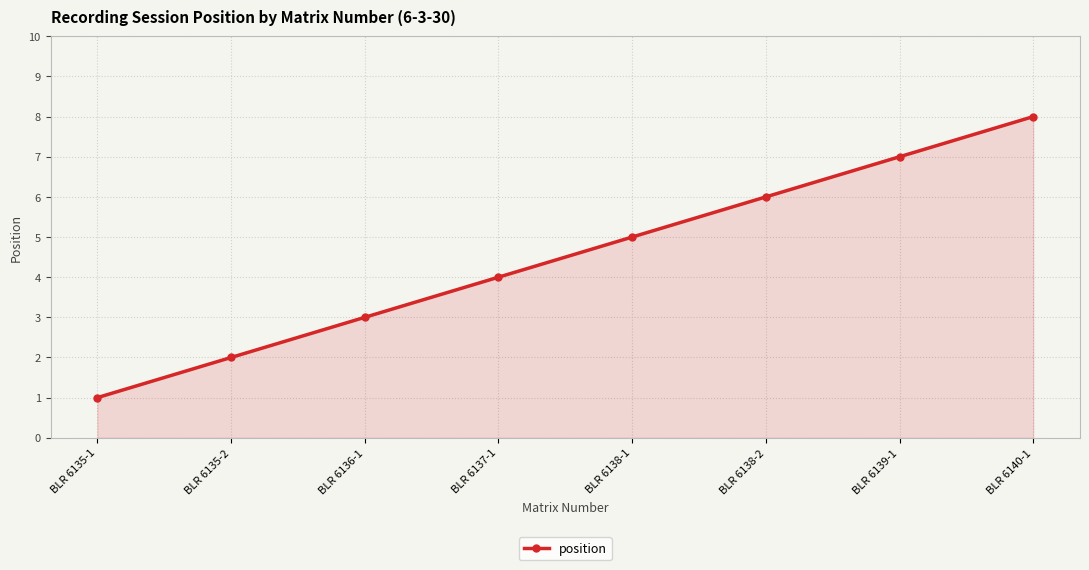

How many lines are shown in the chart?

1